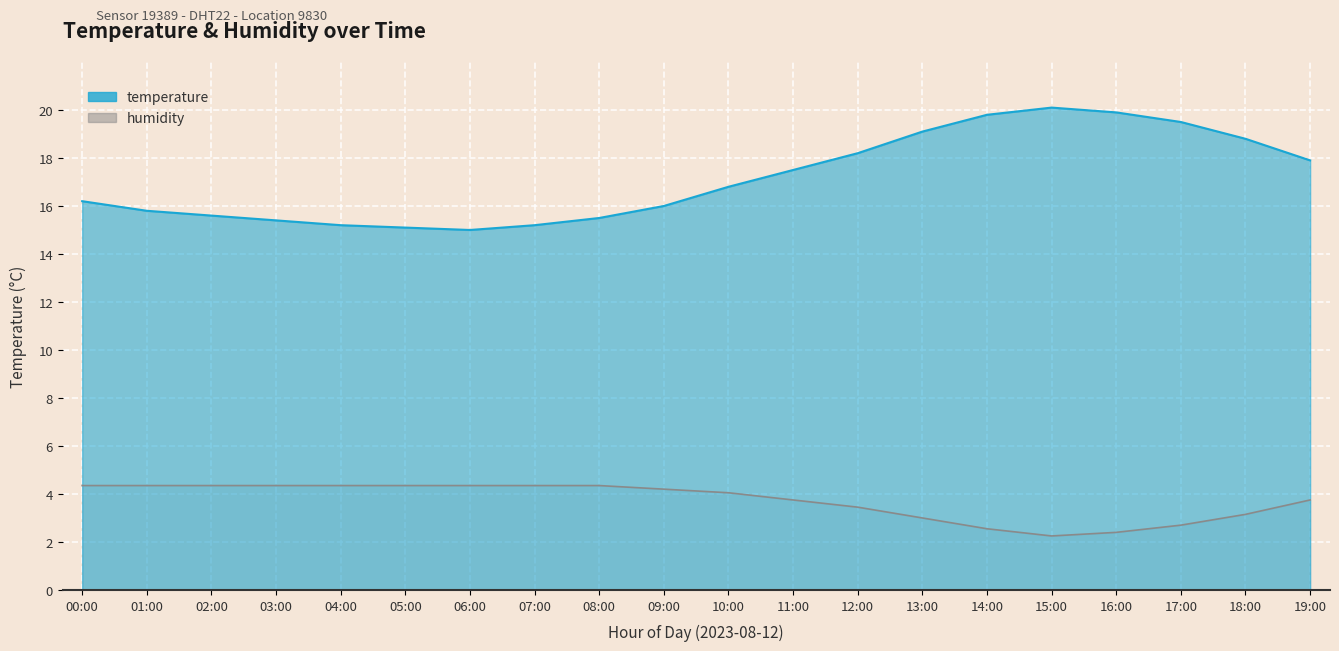

True or false: humidity has a value of 4.0 at 17:00.

False